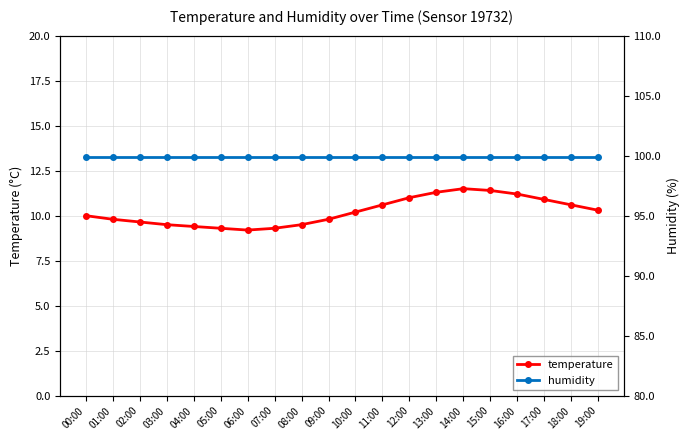

The temperature series shows 15.5 at 08:00. True or false?

False